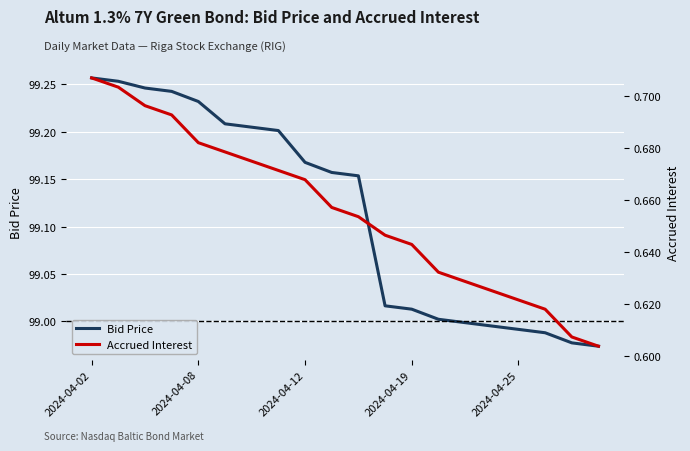

Which series has the largest range (max minus min)?

Bid Price